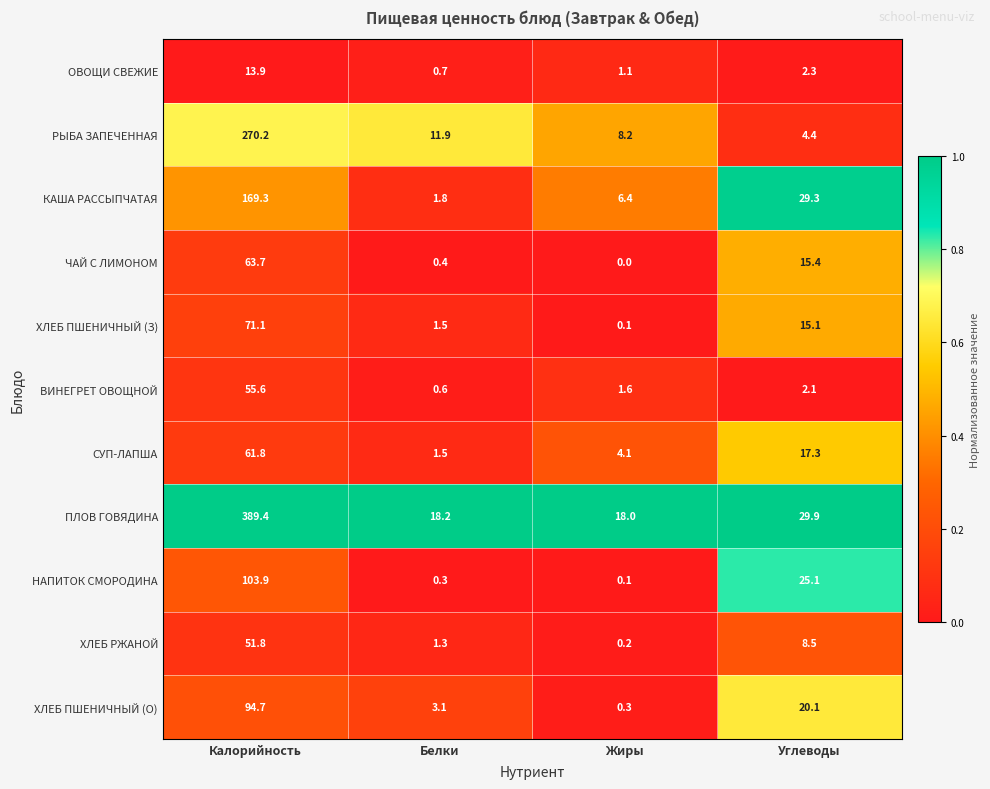

Rank the categories by ХЛЕБ ПШЕНИЧНЫЙ (З) value from lowest to highest.

Жиры, Белки, Углеводы, Калорийность